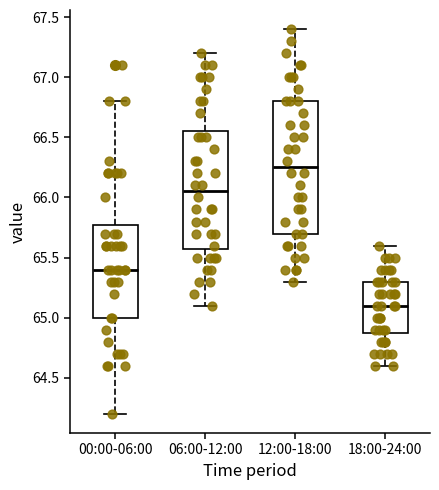

Reading left to right, transcribe this box plot: for each box, give where its median line is, the range the box spans, and where its two whiskers end, as read against the y-axis. The values are not printed on the chart, so give them approximately, as read against the axis.

00:00-06:00: median 65.40, box 65.00 to 65.80, whiskers 64.20 to 66.80
06:00-12:00: median 66.05, box 65.60 to 66.55, whiskers 65.10 to 67.20
12:00-18:00: median 66.25, box 65.70 to 66.80, whiskers 65.30 to 67.40
18:00-24:00: median 65.10, box 64.90 to 65.30, whiskers 64.60 to 65.60